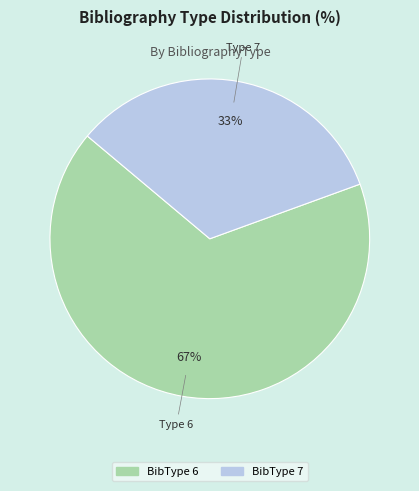

To the nearest percent, what is the average slice percentage?

50%